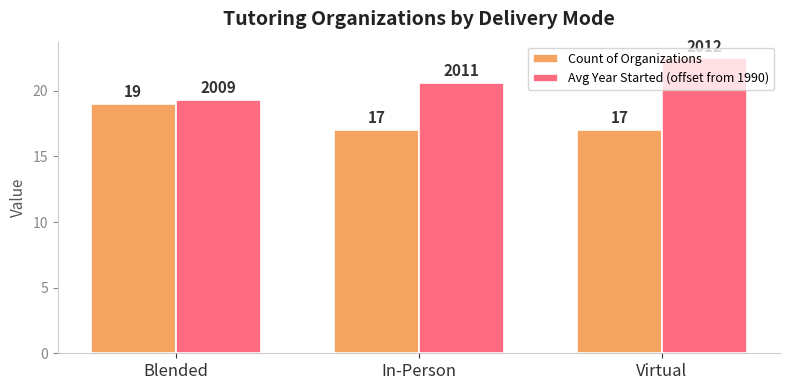

Which category has the highest value in the Avg Year Started (offset from 1990) series?

Virtual